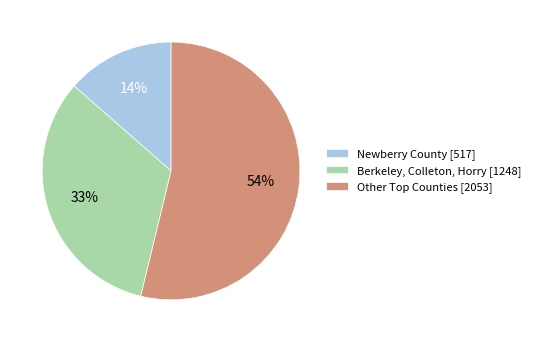

To the nearest percent, what is the difference between the largest and smallest slice percentages?

40%